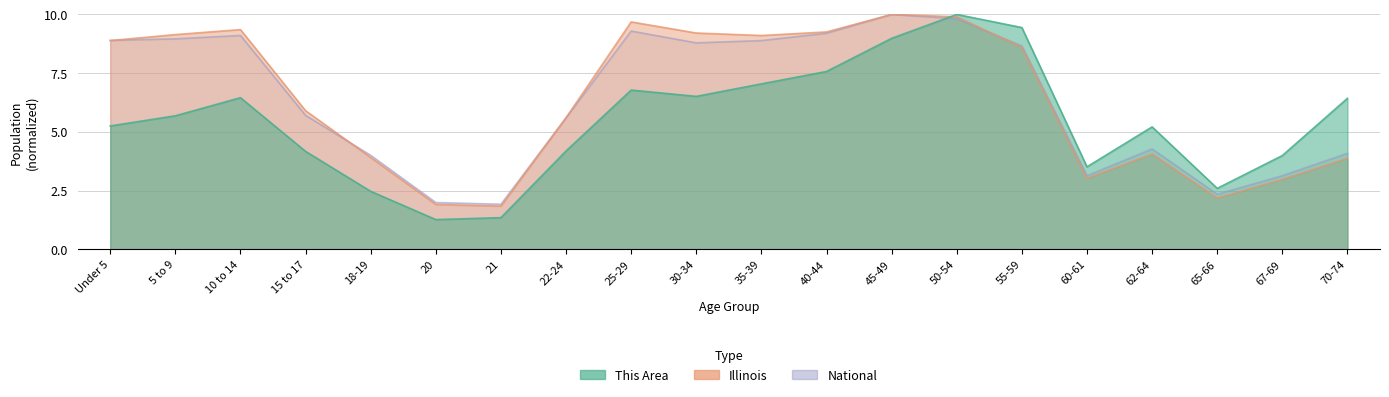

What is the maximum value for This Area?

10.0